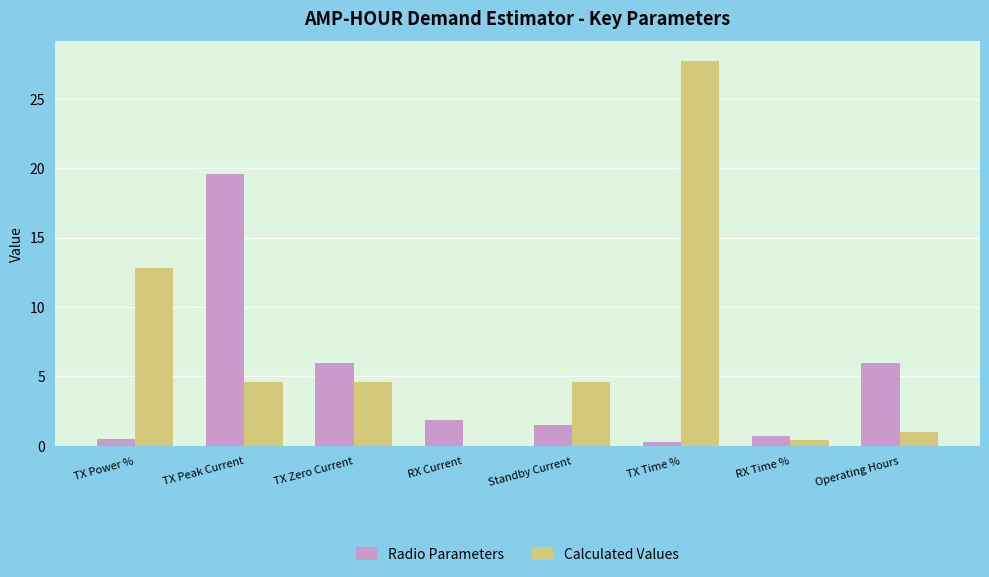

What is the sum of all Radio Parameters values?

36.5